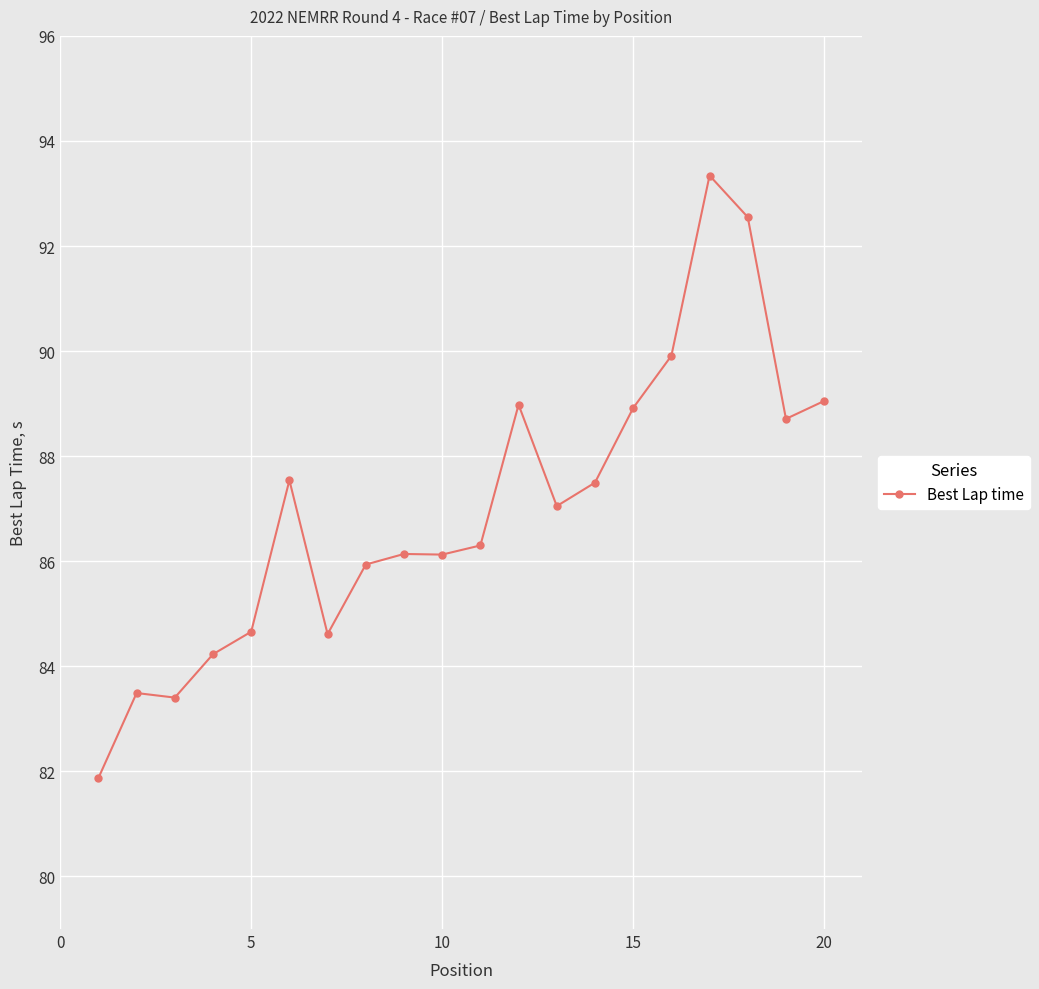

What is the value of the 16th point from the left?

89.9